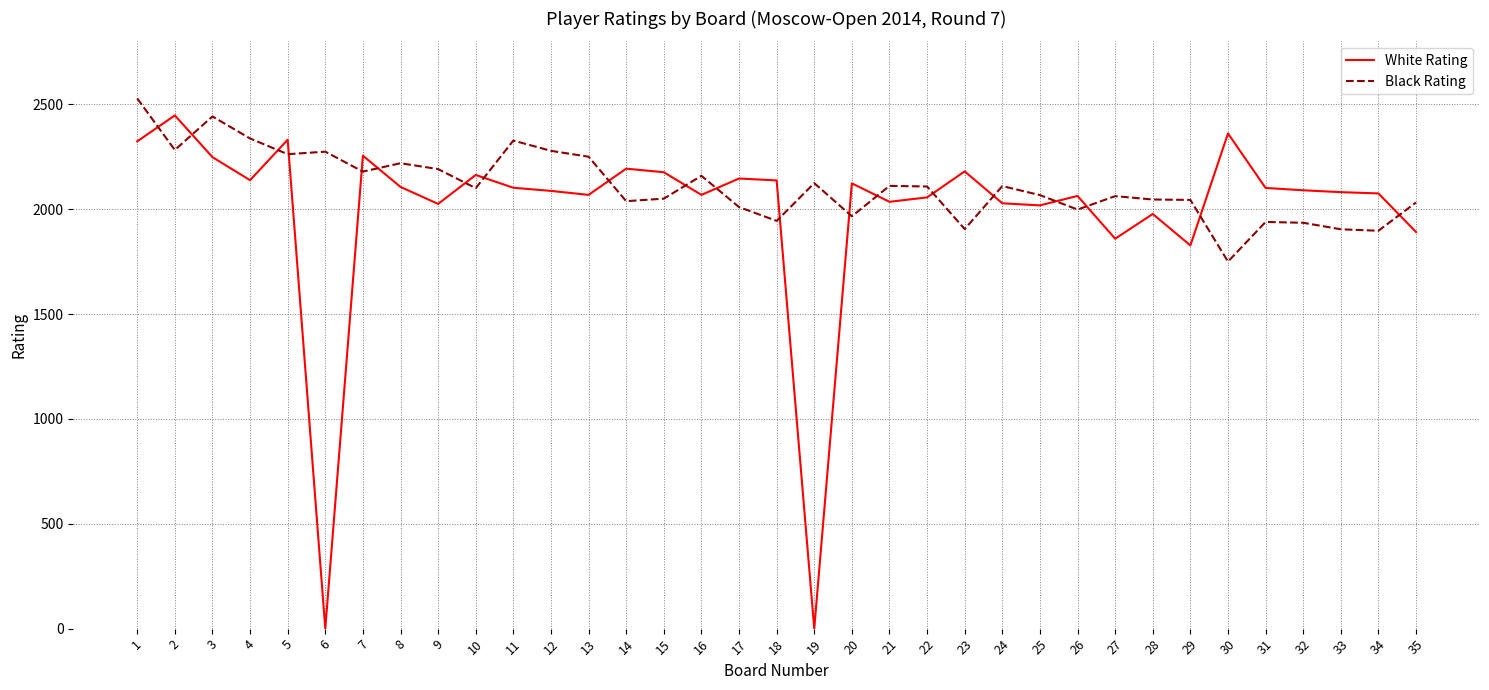

Which series has the widest spread of values?

White Rating